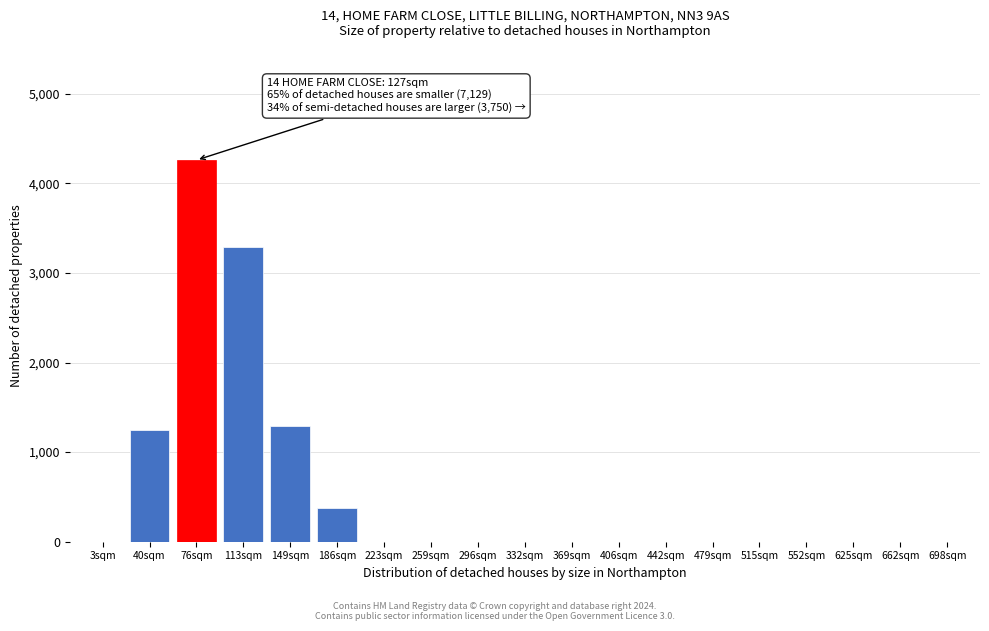

Reading right to left, list all the values displayed in this chart.

698sqm=0	662sqm=0	625sqm=0	552sqm=0	515sqm=0	479sqm=0	442sqm=0	406sqm=0	369sqm=0	332sqm=0	296sqm=0	259sqm=0	223sqm=0	186sqm=380	149sqm=1289	113sqm=3289	76sqm=4259	40sqm=1249	3sqm=0